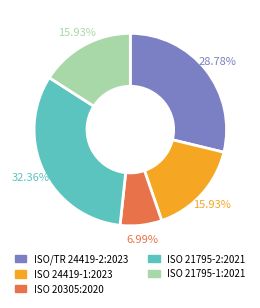

To the nearest percent, what percentage of the pie is ISO 21795-2:2021?

32%